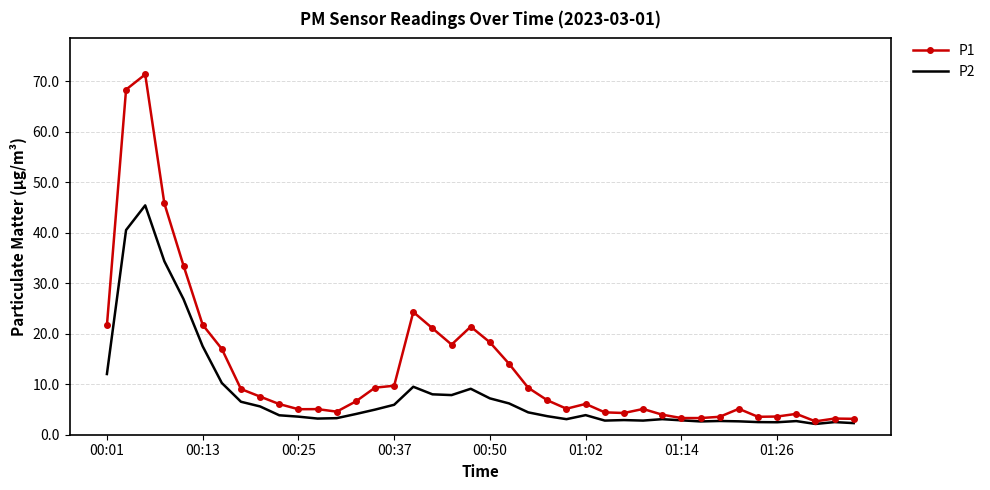

Which series has the largest total across all categories?

P1